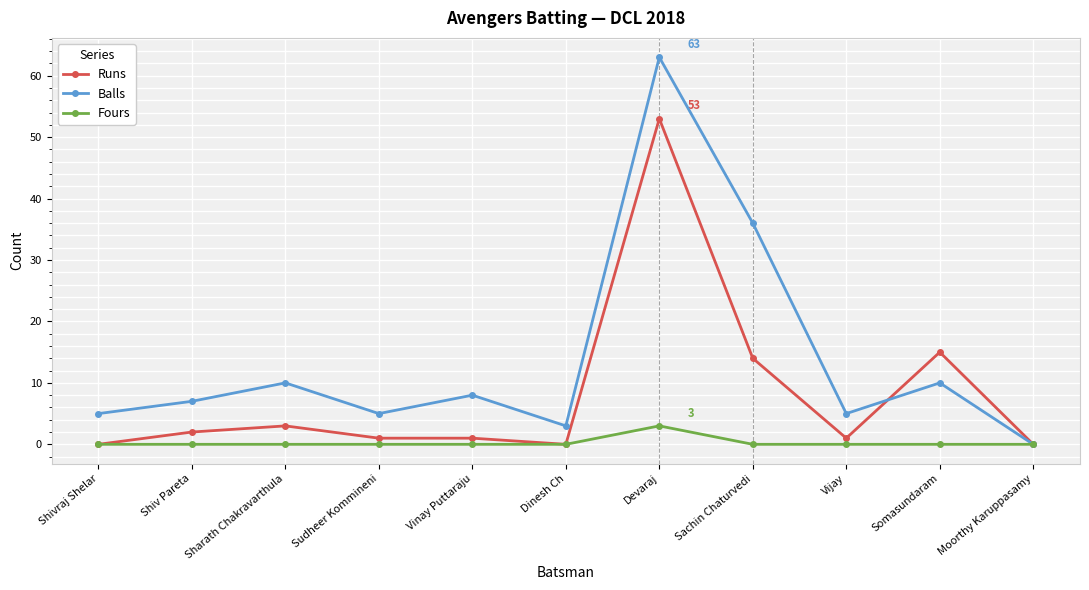

What is the label of the 5th point from the left?

Vinay Puttaraju